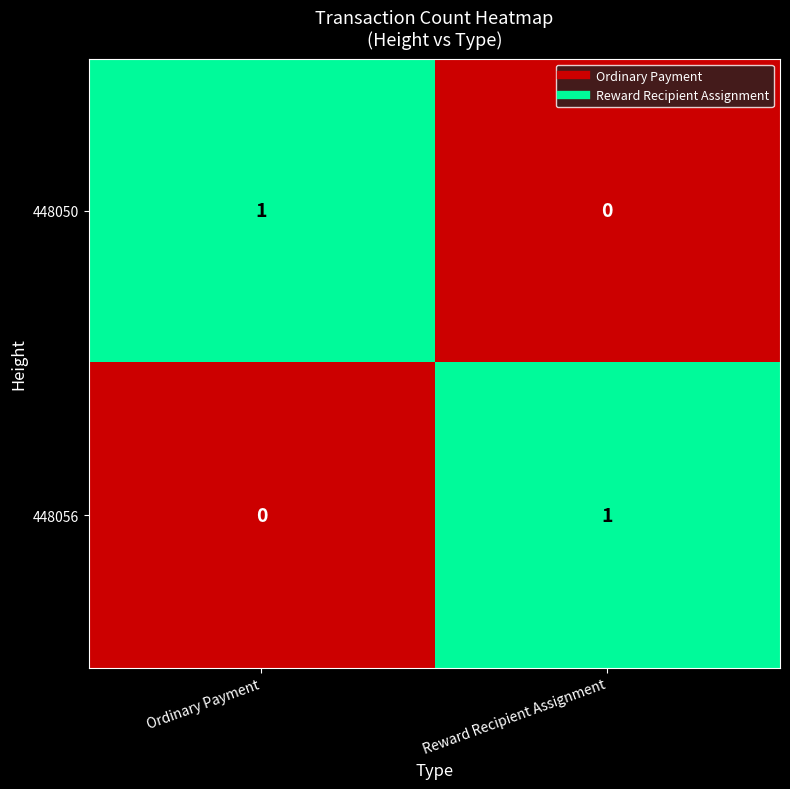

Rank the categories by 448050 value from highest to lowest.

Ordinary Payment, Reward Recipient Assignment